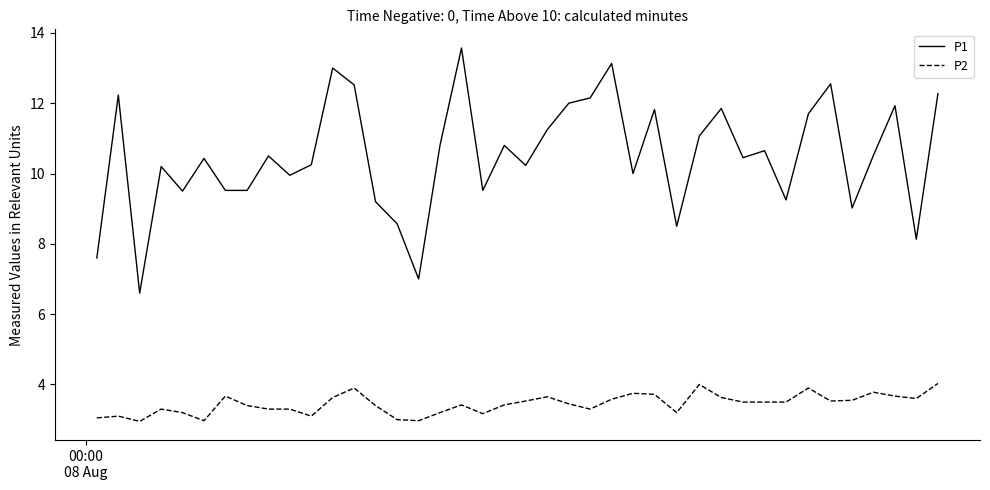

Which series has the largest total across all categories?

P1